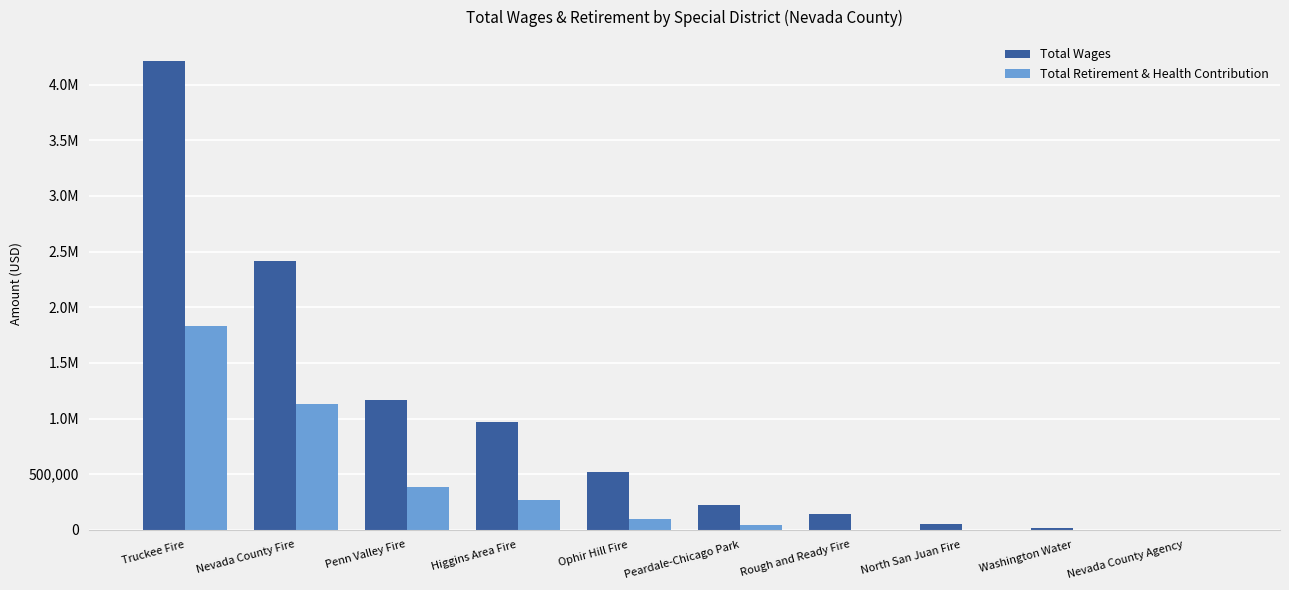

What are all the series names shown in the legend?

Total Wages, Total Retirement & Health Contribution